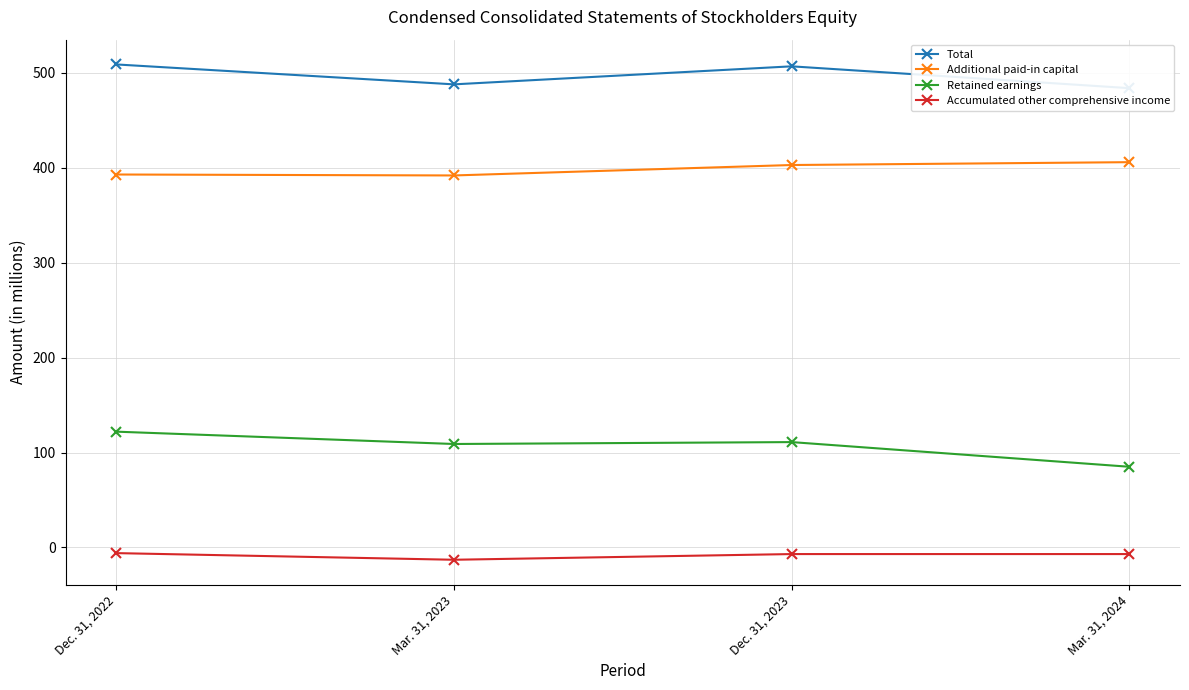

At how many categories does at least one series exceed 504?

2